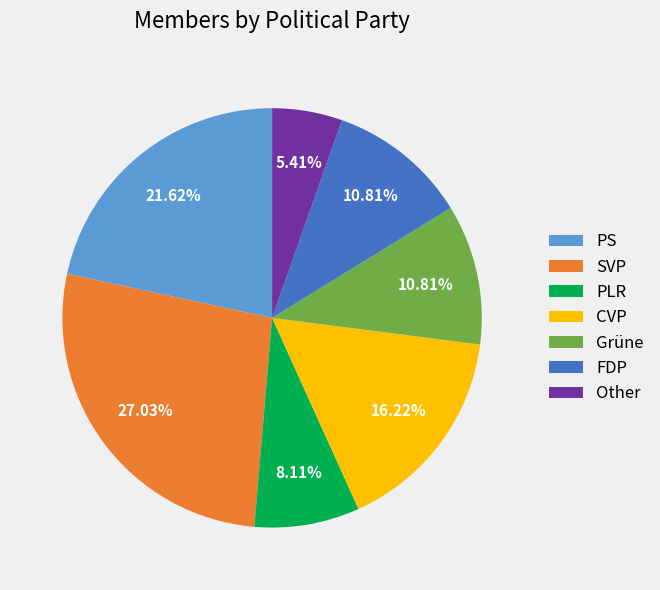

To the nearest percent, what is the difference between the largest and smallest slice percentages?

22%